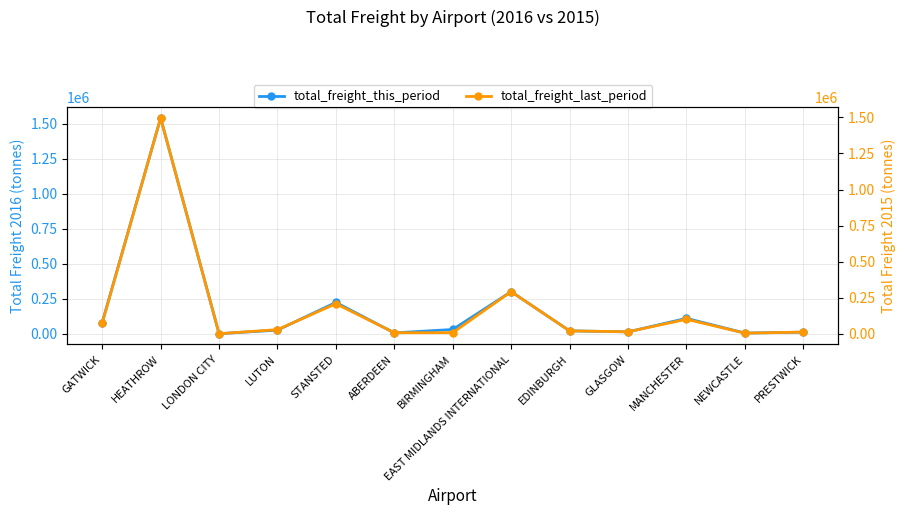

In total_freight_this_period, how many points are lower than both neighbors (excluding endpoints)?

4